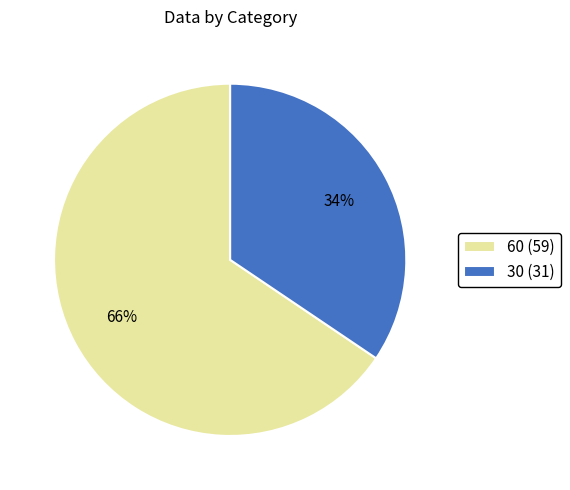

What is the ratio of the value at 60 to the value at 30?

1.9